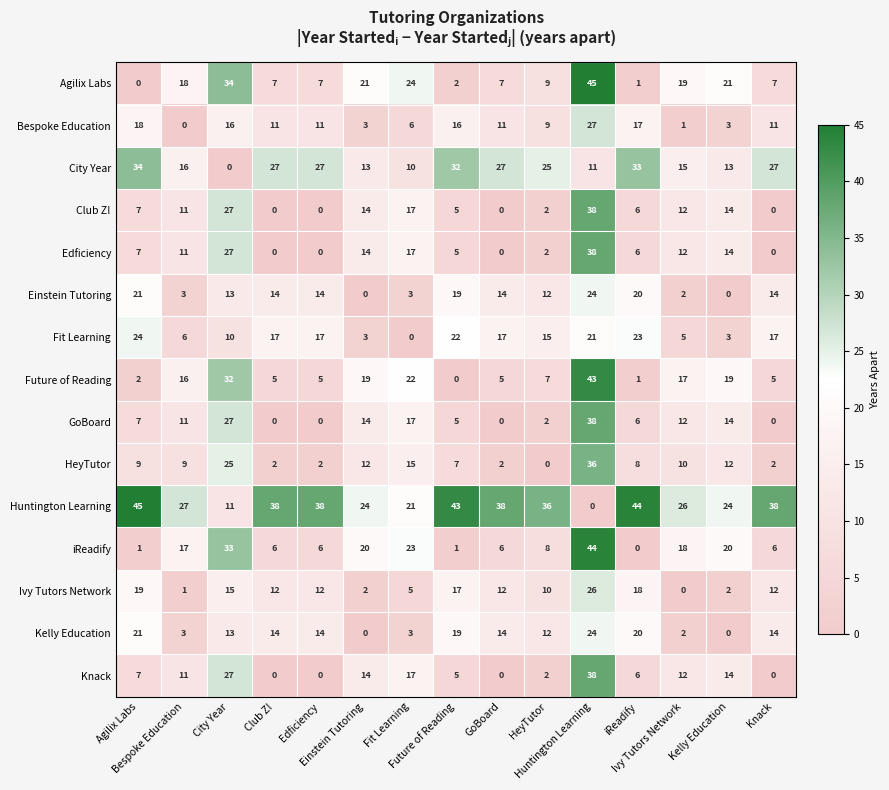

How many categories are shown in the chart?

15